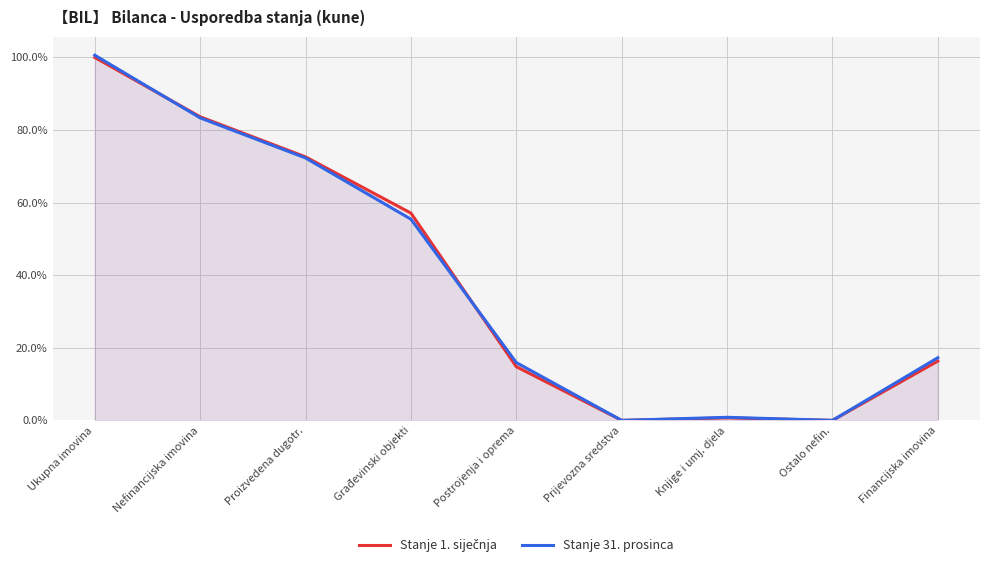

What is the label of the 2nd point from the left?

Nefinancijska imovina